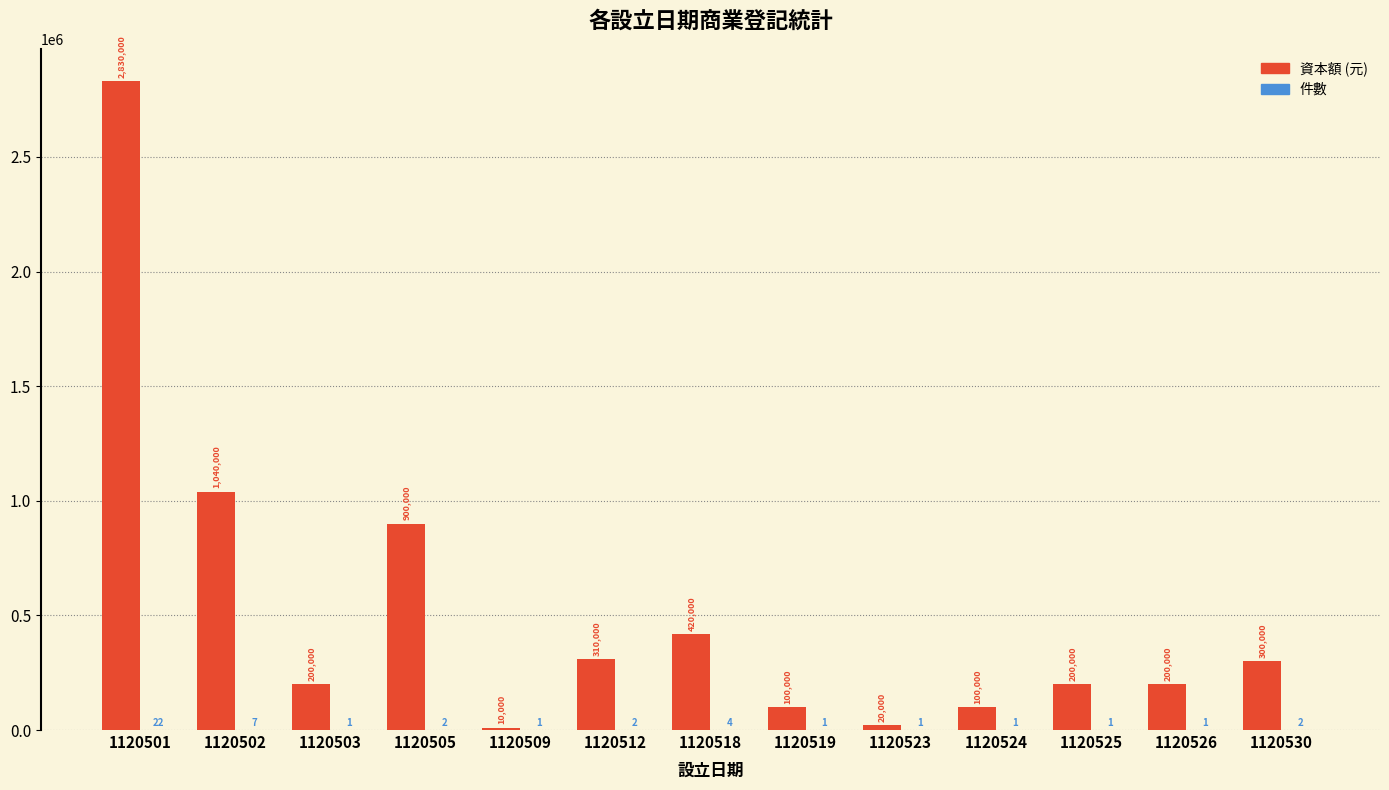

What is the value of the 資本額 bar at the 12th from the left?

200000